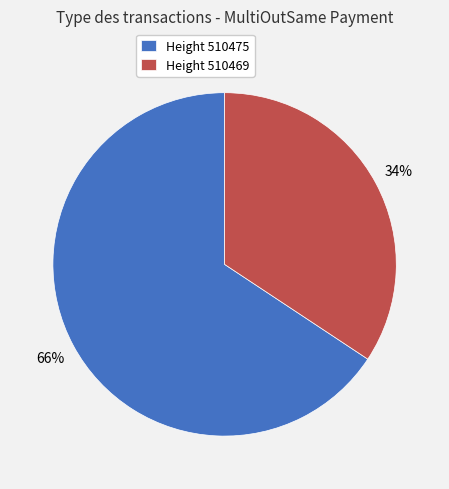

To the nearest percent, what is the combined percentage of Height 510469 and Height 510475?

100%